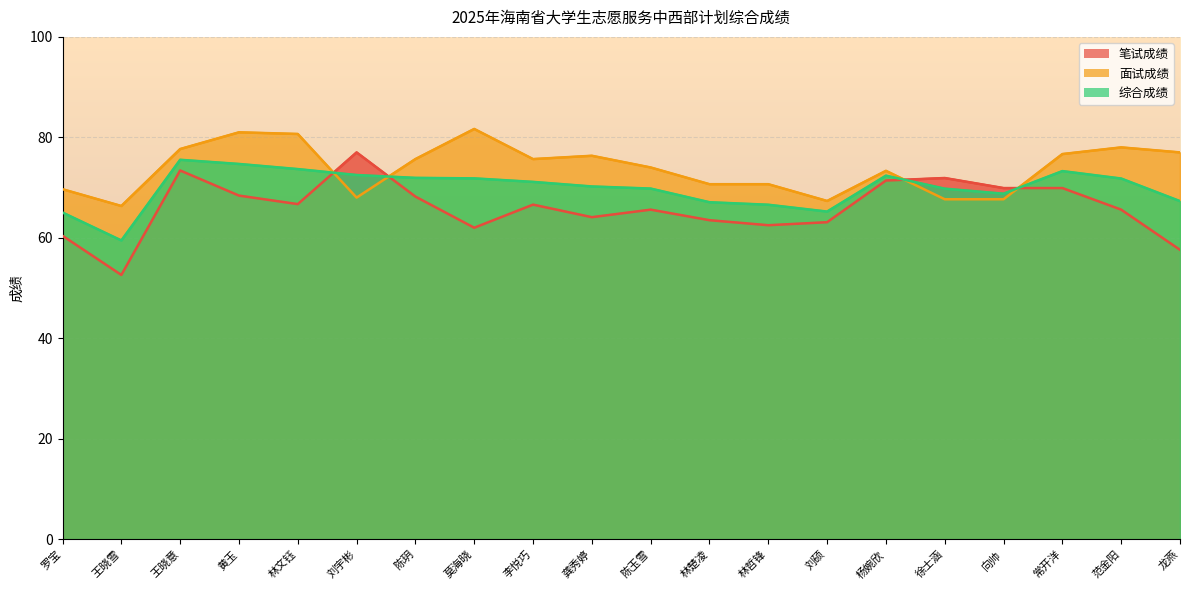

What position from the left is 徐士涵?

16